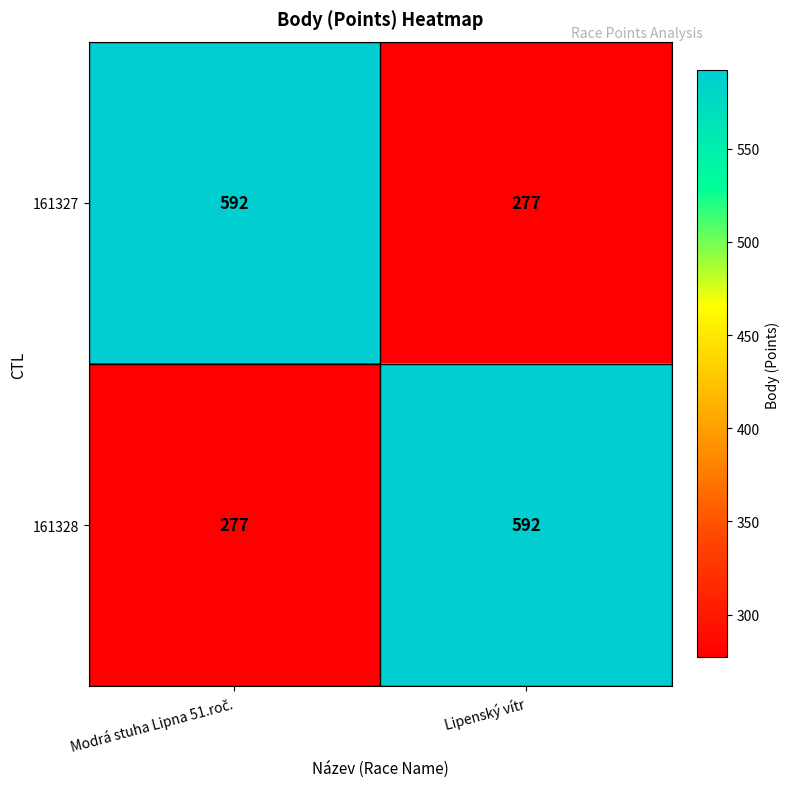

How many series are shown in this chart?

2